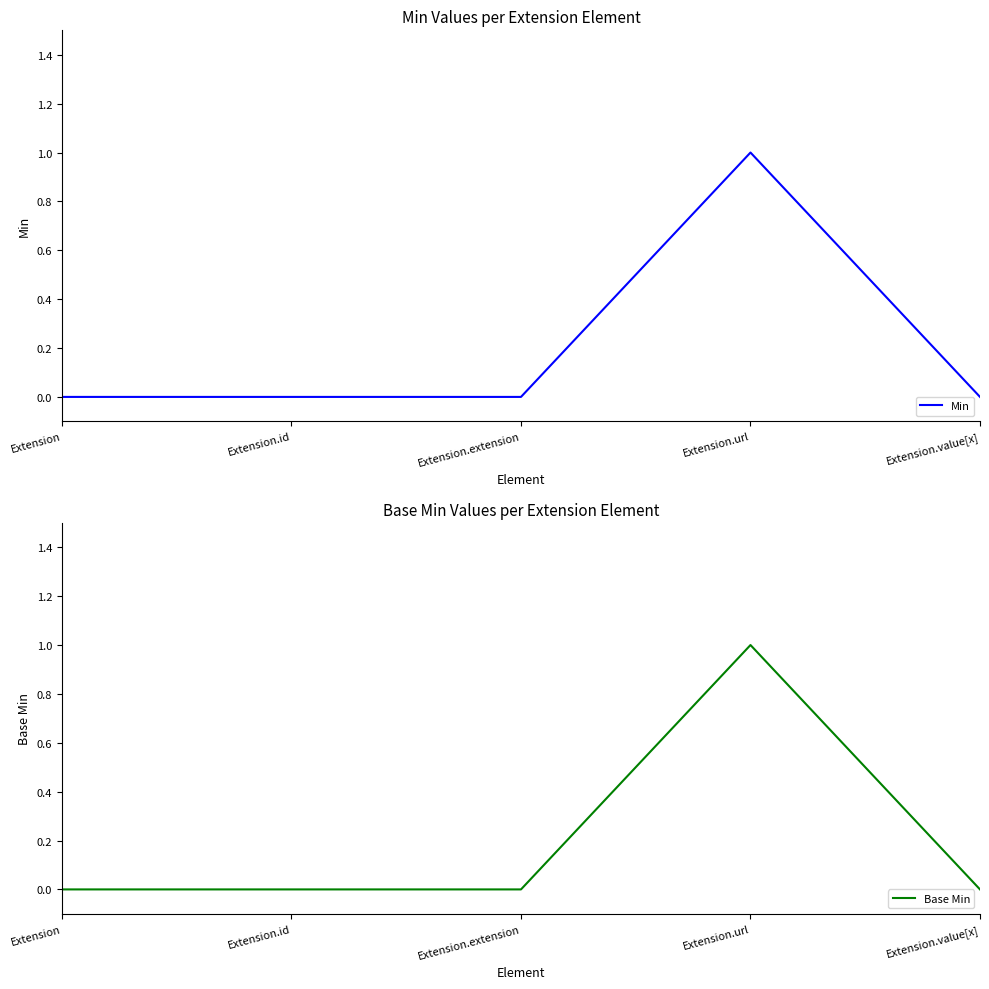

Which series has the largest total across all categories?

Min